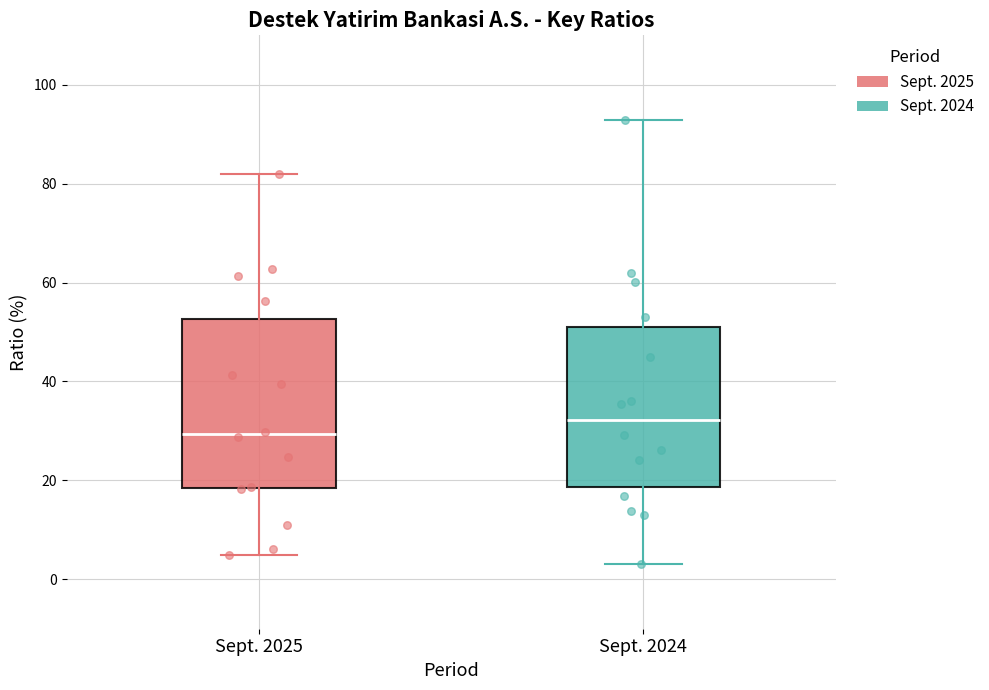

Reading left to right, read every box against the y-axis: the position of its median line, the range the box covers, and the ends of its whiskers. The values are not printed on the chart, so give them approximately, as read against the axis.

Sept. 2025: median 30, box 18 to 52, whiskers 4 to 82
Sept. 2024: median 32, box 18 to 52, whiskers 4 to 92